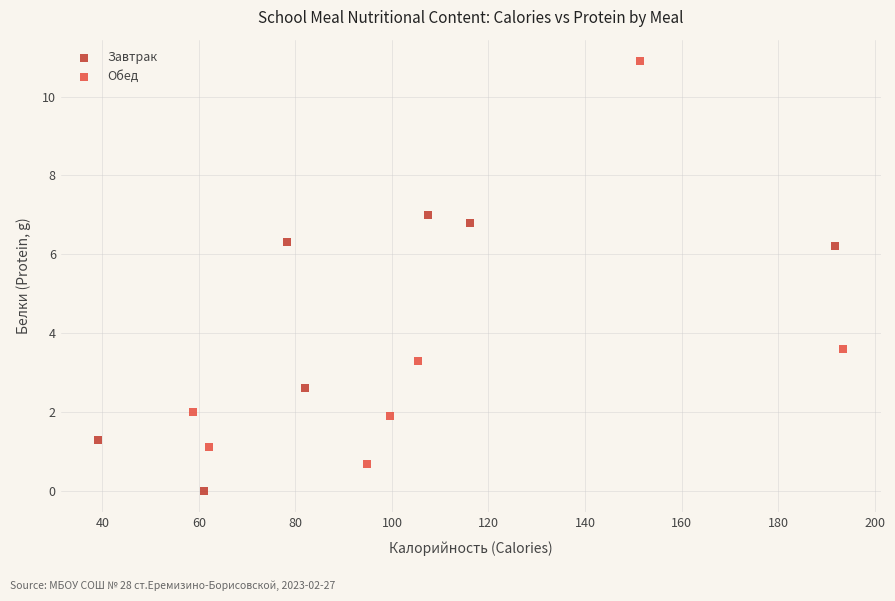

What are all the series names shown in the legend?

Завтрак, Обед